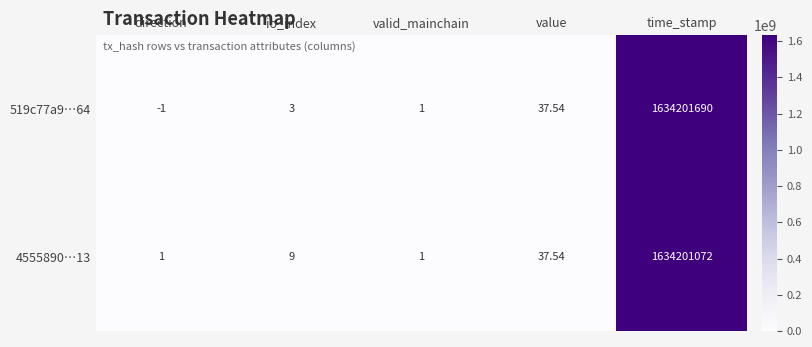

Which category has the highest value in the 519c77a9…64 series?

time_stamp